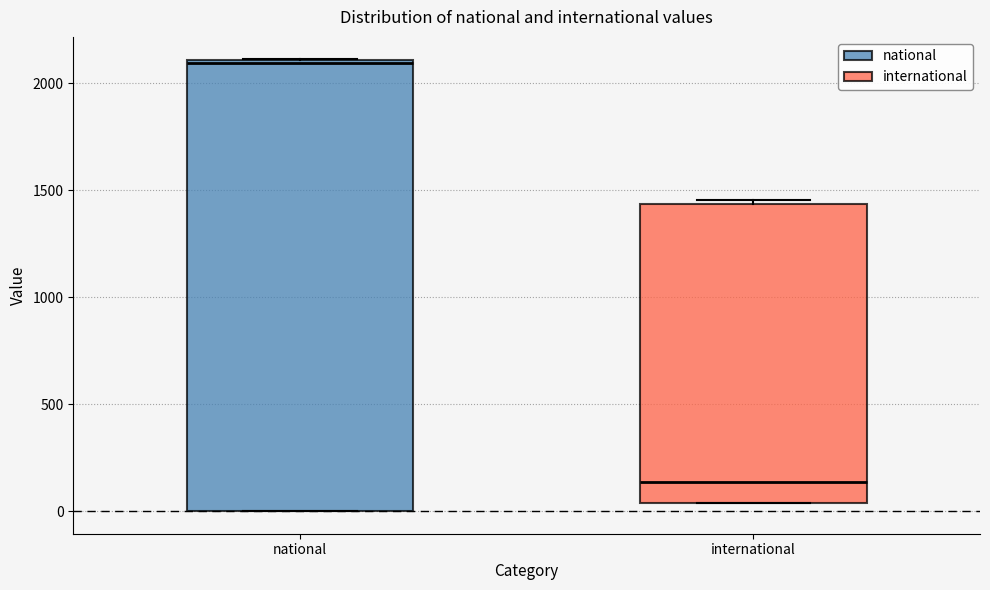

Which box is the tallest, from its lower edge to its upper edge?

national